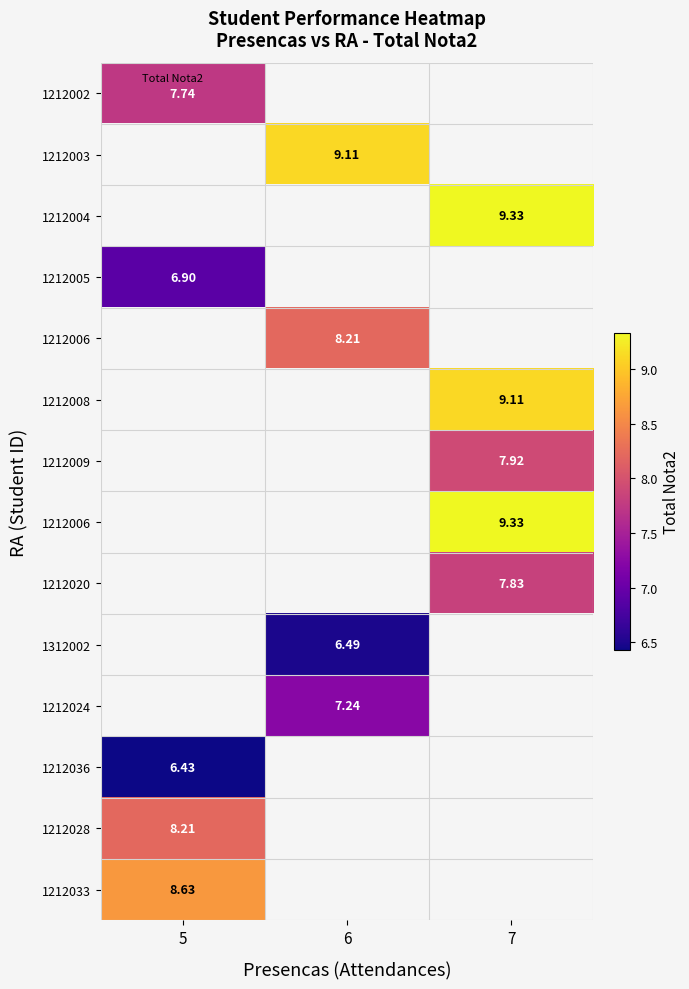

What is the minimum value shown in the chart?

6.4